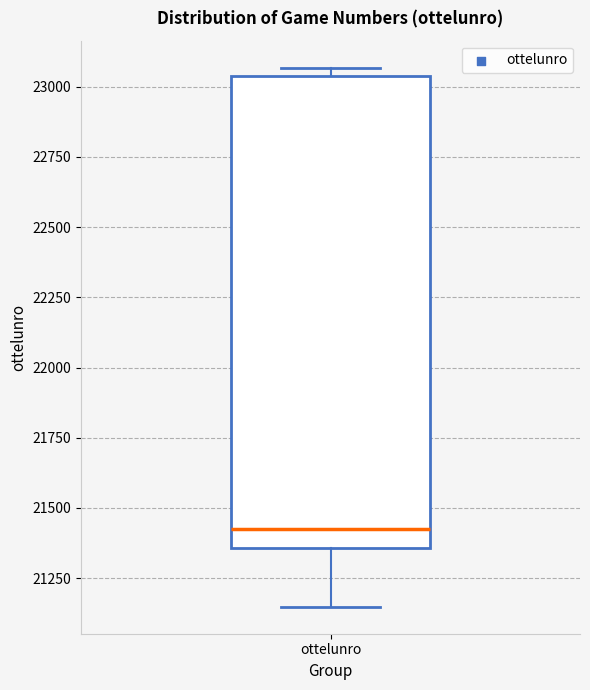

Read this box plot against the y-axis: the position of the median line, the range covered by the box, and the ends of both whiskers. The values are not printed on the chart, so give them approximately, as read against the axis.

median 21400, box 21350 to 23050, whiskers 21150 to 23050 (just above the box's upper edge)